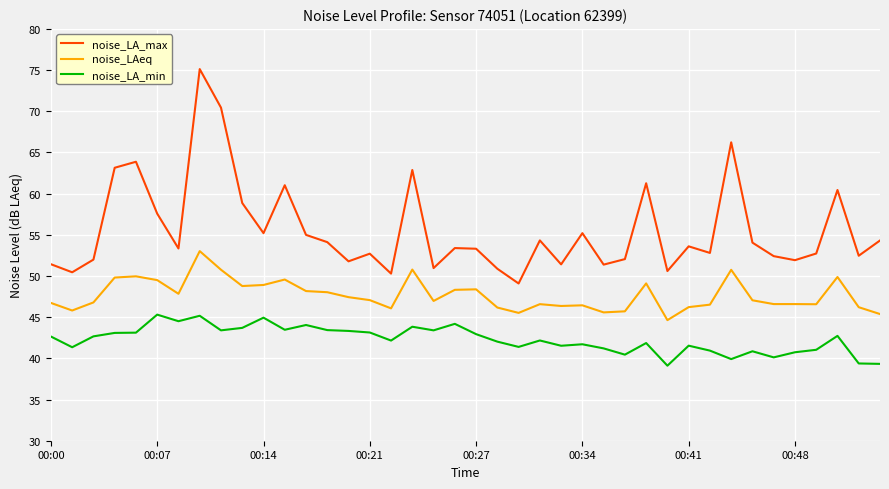

What is the lowest value of the noise_LA_max series?

49.1